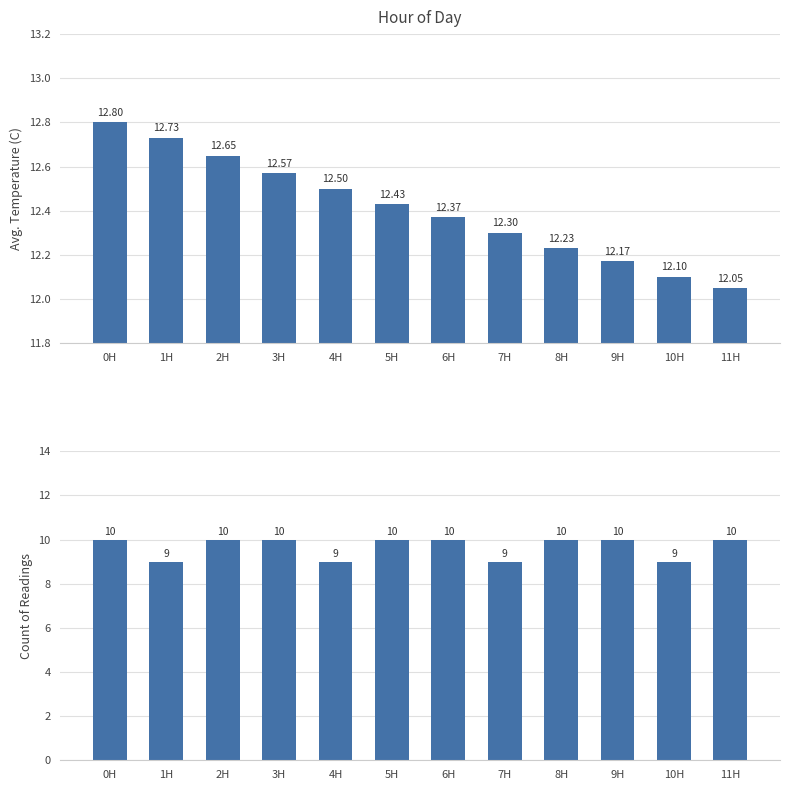

Is the value of Avg Temp (C) at 4H greater than the value of Count at 4H?

Yes